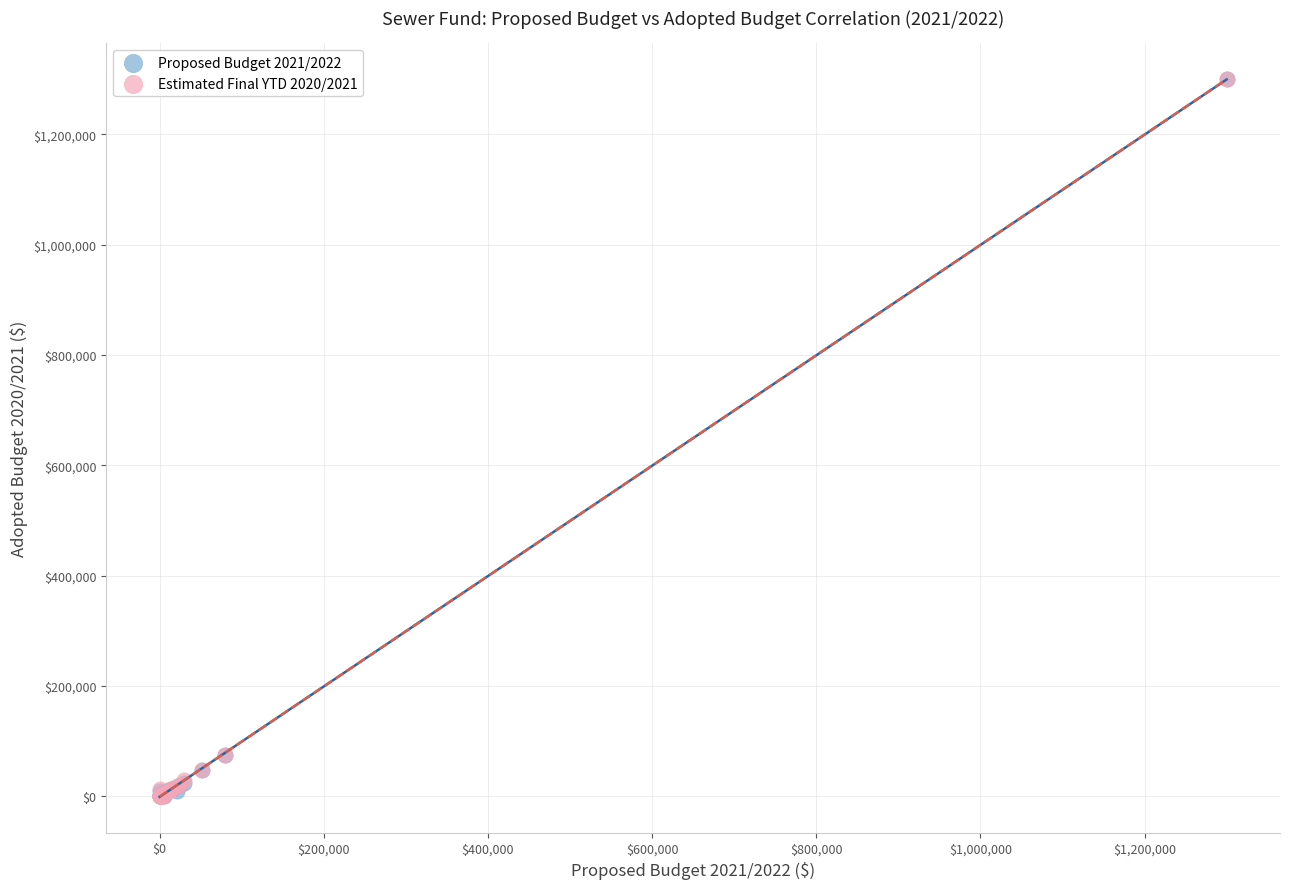

What are all the series names shown in the legend?

Proposed Budget 2021/2022, Estimated Final YTD 2020/2021